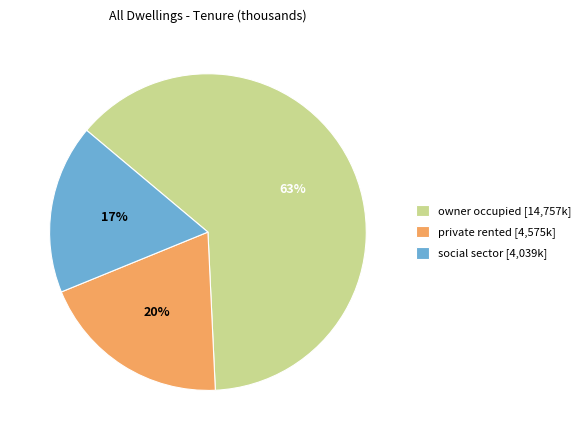

How many slices are in this pie chart?

3